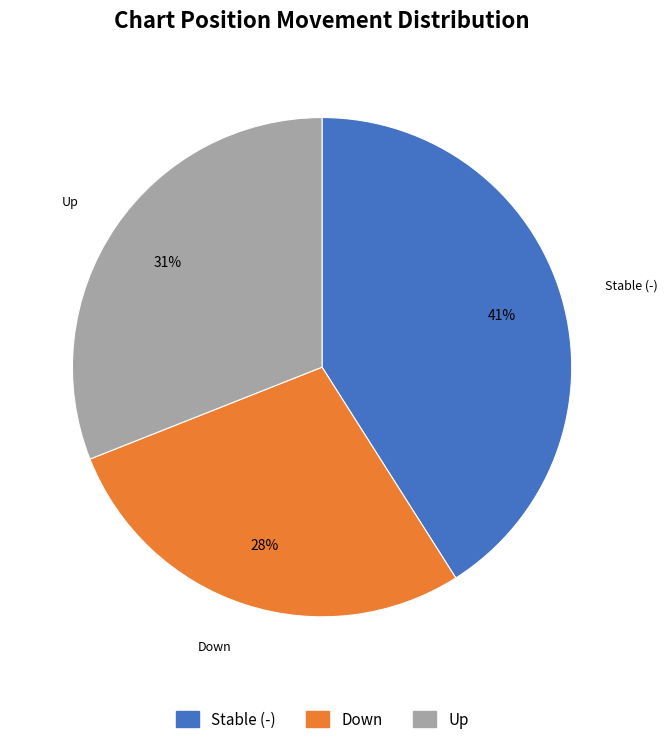

Rank the categories by value from lowest to highest.

Down, Up, Stable (-)